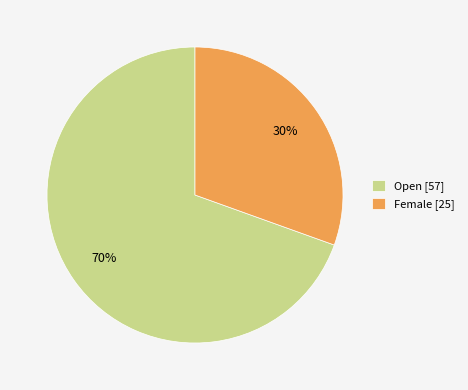

The Open slice represents 64% of the pie. True or false?

False